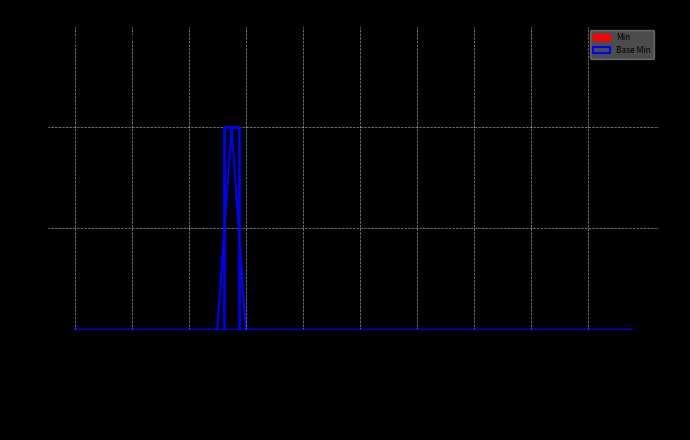

Rank the categories by value from highest to lowest.

CodeSystem.version, CodeSystem, CodeSystem.id, CodeSystem.meta, CodeSystem.implicitRules, CodeSystem.language, CodeSystem.text, CodeSystem.contained, CodeSystem.extension, CodeSystem.modifierExtension, CodeSystem.url, CodeSystem.identifier, CodeSystem.versionAlgorithm[x], CodeSystem.name, CodeSystem.title, CodeSystem.status, CodeSystem.experimental, CodeSystem.date, CodeSystem.publisher, CodeSystem.contact, CodeSystem.description, CodeSystem.useContext, CodeSystem.jurisdiction, CodeSystem.purpose, CodeSystem.copyright, CodeSystem.copyrightLabel, CodeSystem.approvalDate, CodeSystem.lastReviewDate, CodeSystem.effectivePeriod, CodeSystem.topic, CodeSystem.author, CodeSystem.editor, CodeSystem.reviewer, CodeSystem.endorser, CodeSystem.relatedArtifact, CodeSystem.caseSensitive, CodeSystem.valueSet, CodeSystem.hierarchyMeaning, CodeSystem.compositional, CodeSystem.versionNeeded